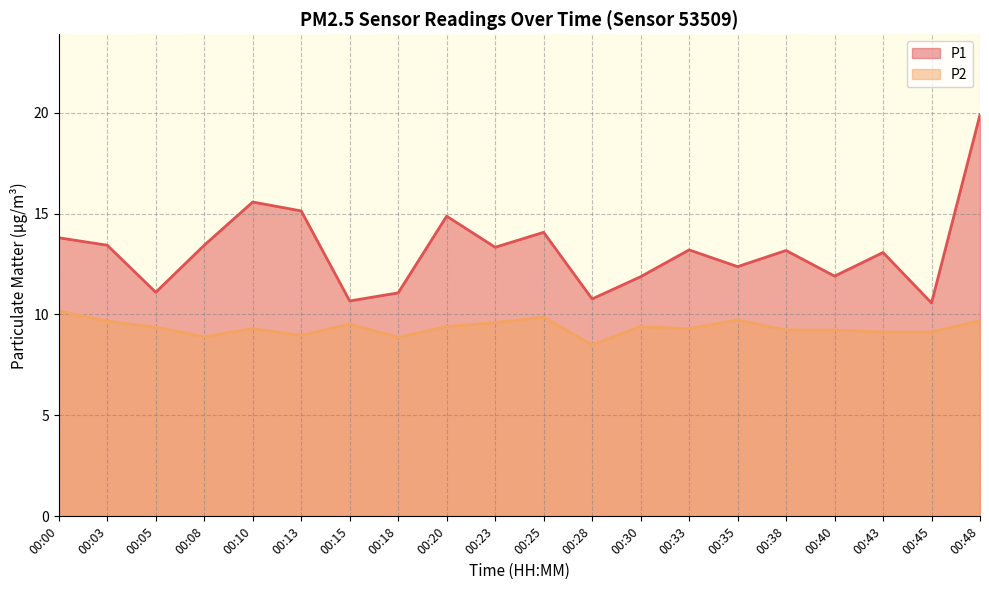

Is the value of P2 at 00:20 greater than the value of P1 at 00:33?

No